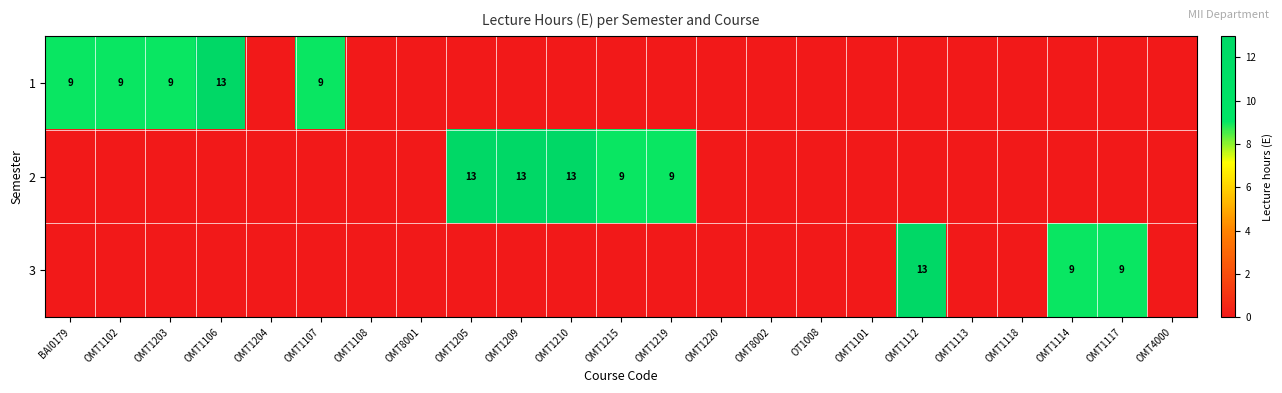

At which category is the sum across all series the highest?

OMT1106